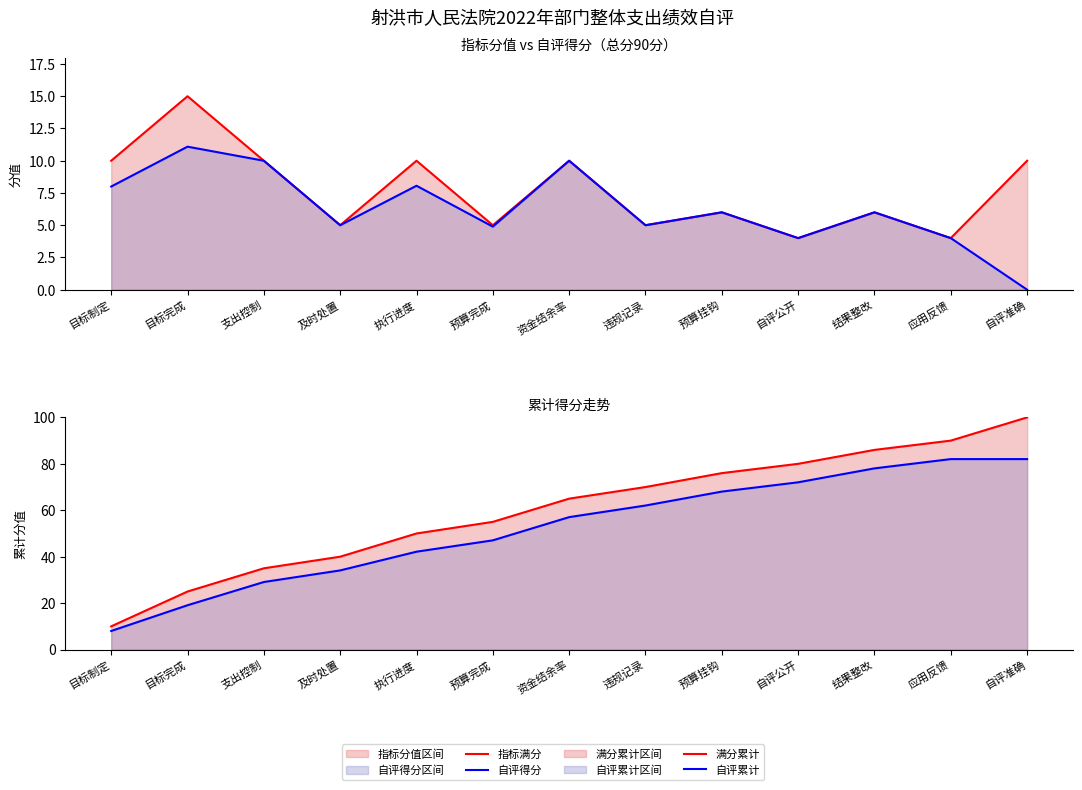

At which category does 指标满分 reach its first local peak?

目标完成